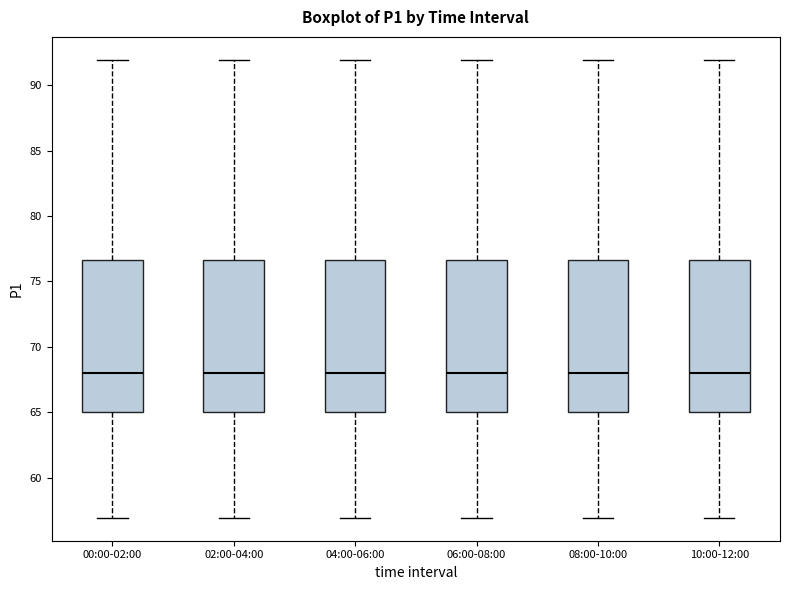

Reading left to right, transcribe this box plot: for each box, give where its median line is, the range the box spans, and where its two whiskers end, as read against the y-axis. The values are not printed on the chart, so give them approximately, as read against the axis.

00:00-02:00: median 68.0, box 65.0 to 76.5, whiskers 57.0 to 92.0
02:00-04:00: median 68.0, box 65.0 to 76.5, whiskers 57.0 to 92.0
04:00-06:00: median 68.0, box 65.0 to 76.5, whiskers 57.0 to 92.0
06:00-08:00: median 68.0, box 65.0 to 76.5, whiskers 57.0 to 92.0
08:00-10:00: median 68.0, box 65.0 to 76.5, whiskers 57.0 to 92.0
10:00-12:00: median 68.0, box 65.0 to 76.5, whiskers 57.0 to 92.0